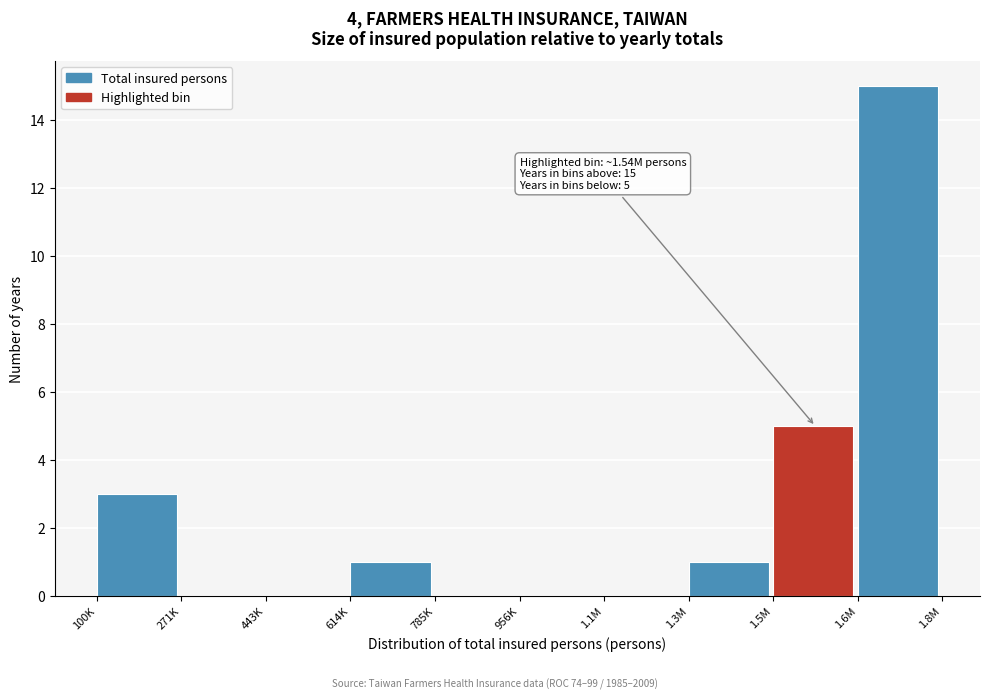

Reading right to left, transcribe all the data shown in this chart.

1.6M=15	1.5M=5	1.3M=1	1.1M=0	956K=0	785K=0	614K=1	443K=0	271K=0	100K=3